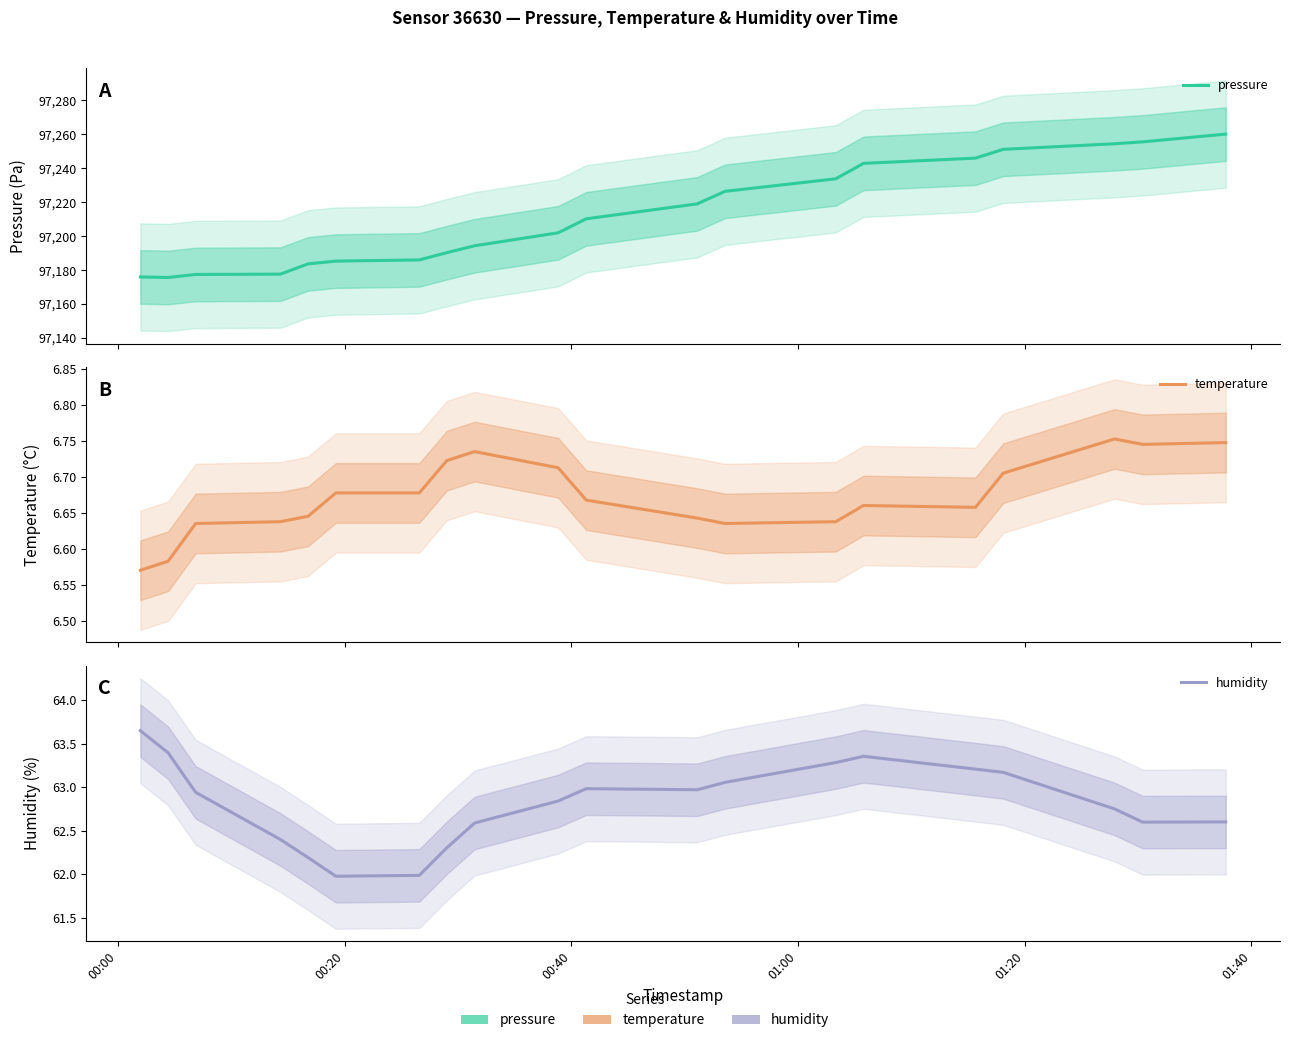

True or false: temperature and humidity intersect in this chart.

False